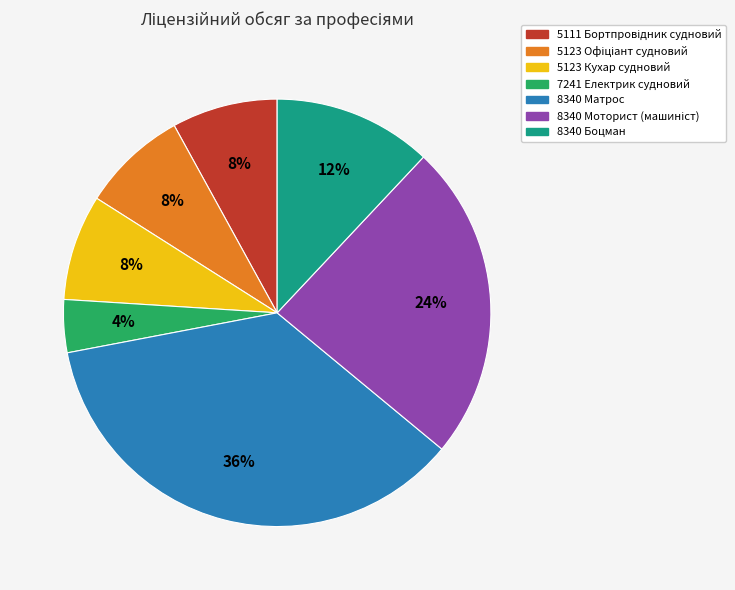

Is there any slice that represents more than half of the pie?

No